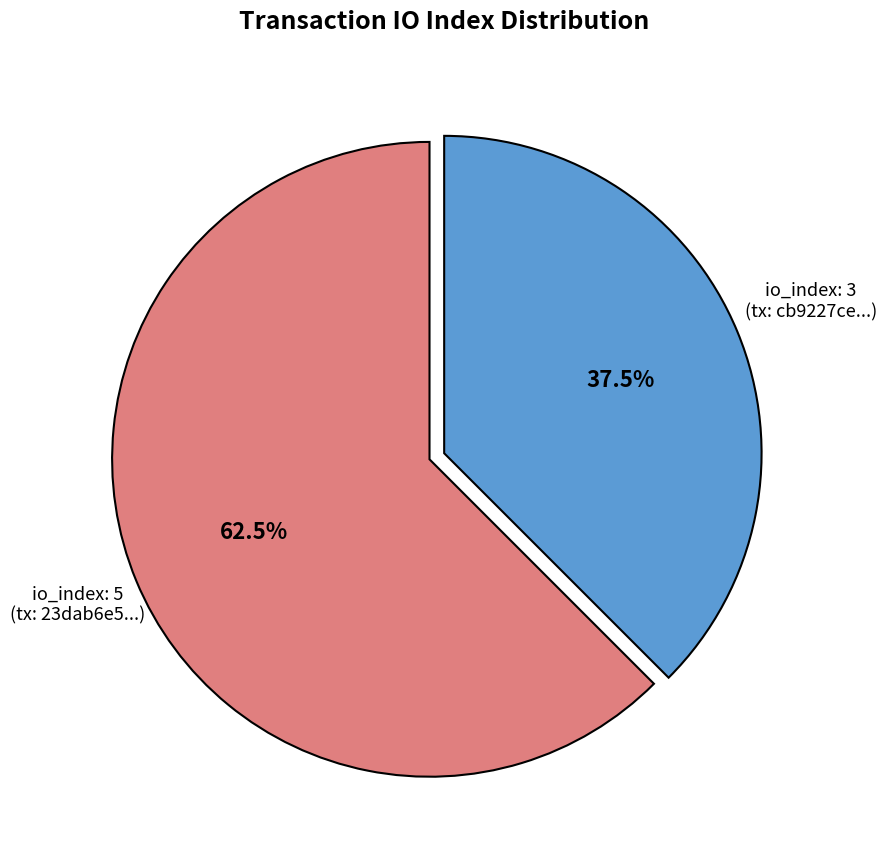

Is there any slice that represents more than half of the pie?

Yes